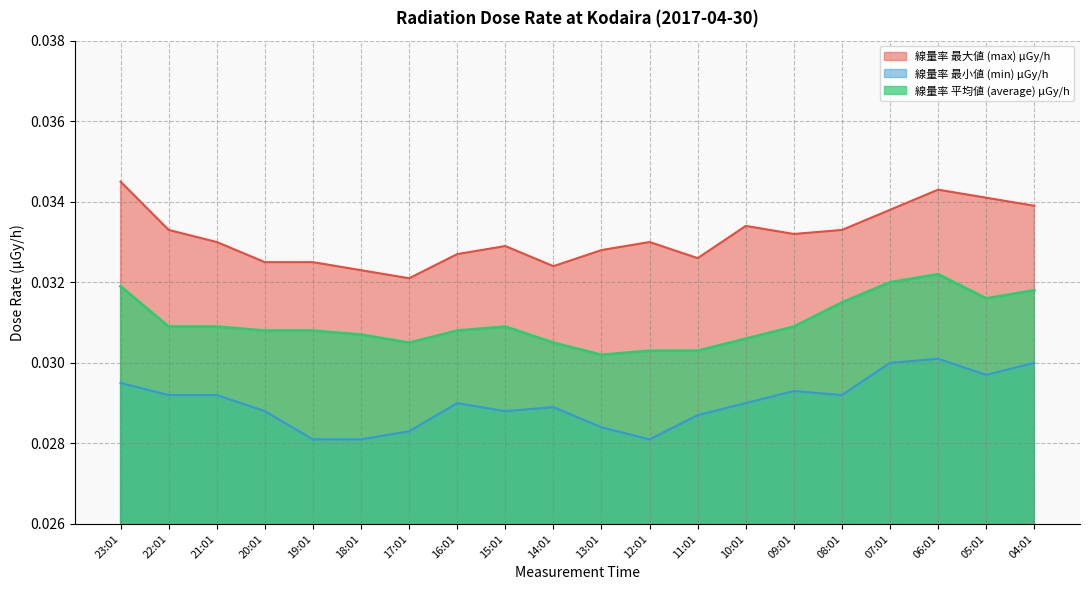

True or false: 線量率 平均値 (average) μGy/h has a value of 0.0 at 08:01.

True